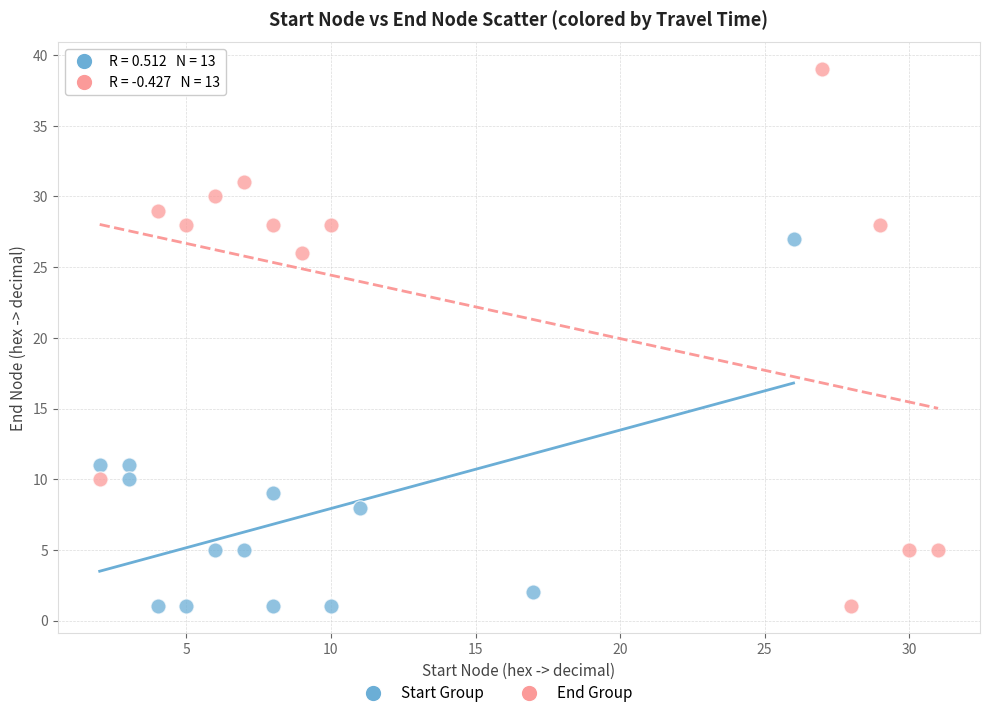

Which series reaches the maximum Y coordinate?

End Group